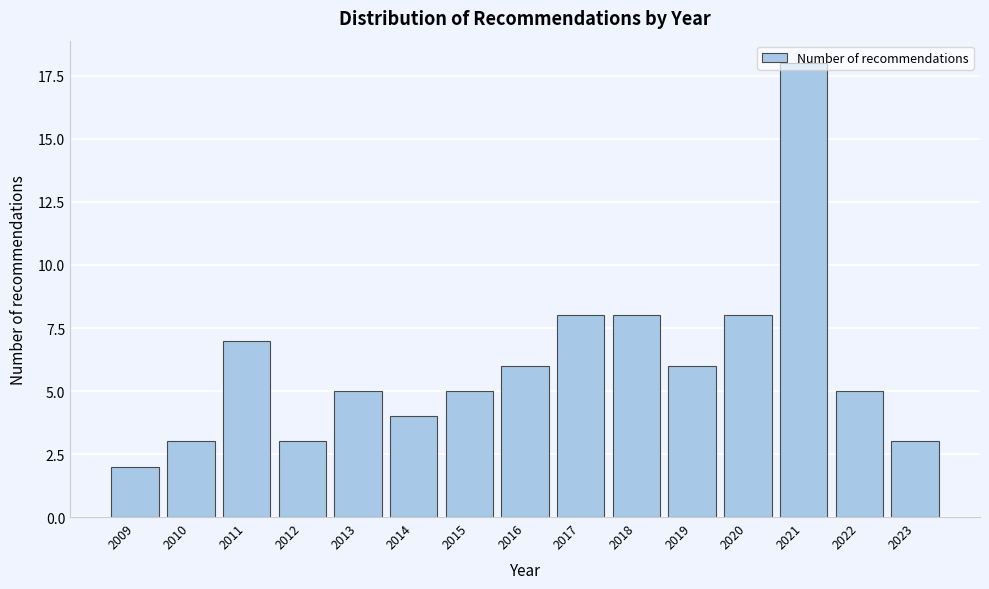

Read the value at 2010.

3